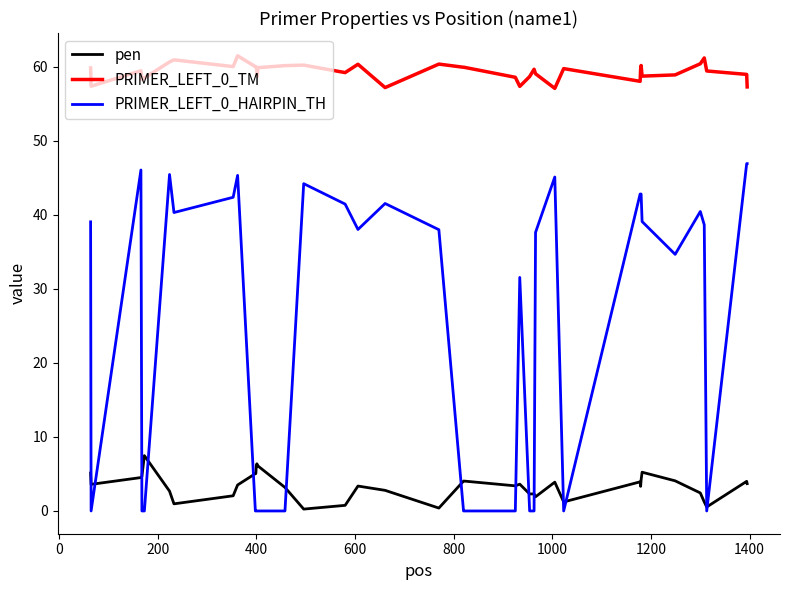

List the series in order of their overall mean, highest first.

PRIMER_LEFT_0_TM, PRIMER_LEFT_0_HAIRPIN_TH, pen